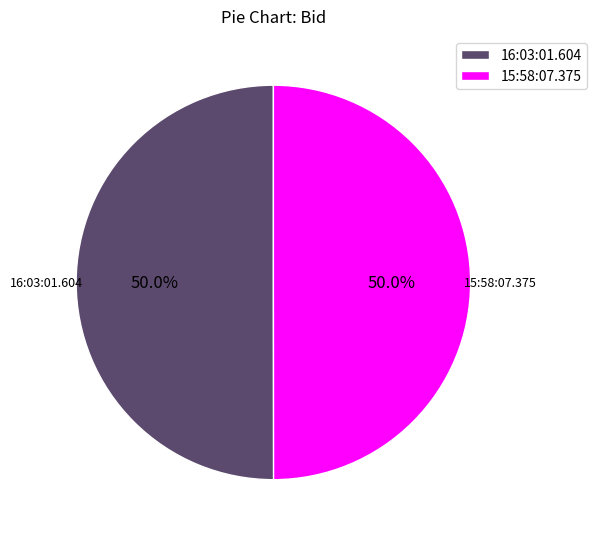

Is it true that 15:58:07.375 is 58% of the pie?

False